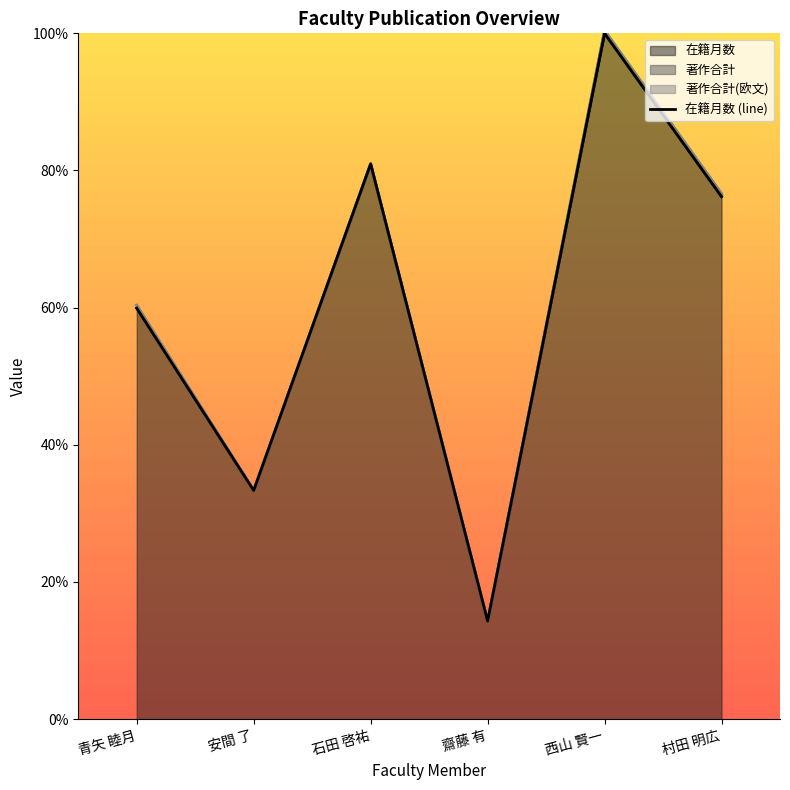

What is the label of the 4th point from the right?

石田 啓祐